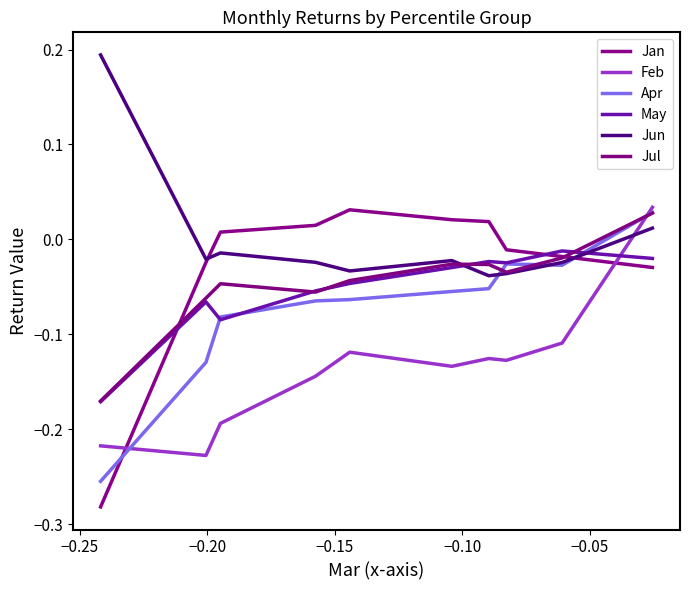

True or false: Feb and Apr intersect in this chart.

True